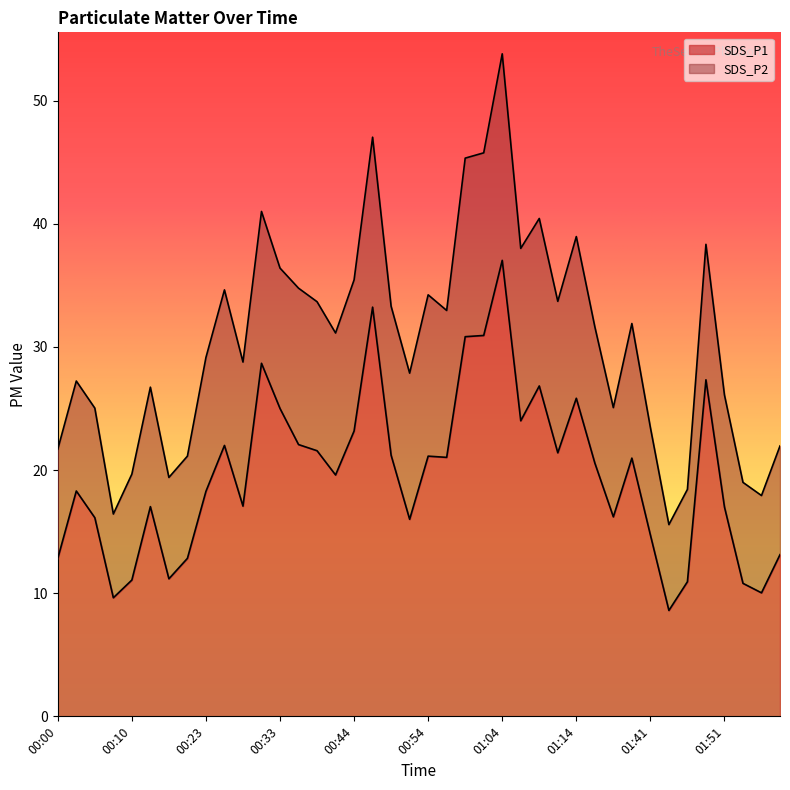

Rank the categories by value from lowest to highest.

01:44, 00:08, 01:57, 01:54, 01:46, 00:10, 00:18, 00:00, 00:21, 02:00, 01:41, 00:51, 00:05, 01:36, 01:51, 00:16, 00:28, 00:23, 00:03, 00:41, 01:33, 01:39, 00:56, 00:54, 00:49, 01:11, 00:38, 00:26, 00:36, 00:44, 01:06, 00:33, 01:14, 01:09, 01:49, 00:31, 00:59, 01:01, 00:46, 01:04